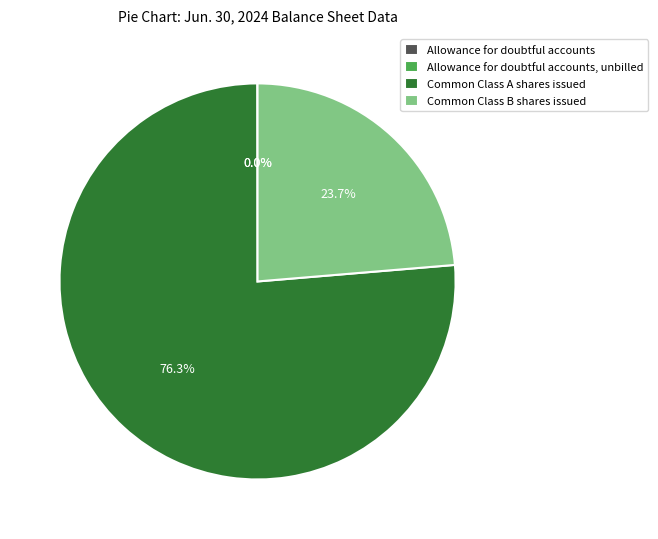

Does Common Class A shares issued account for over 50% of the chart?

Yes